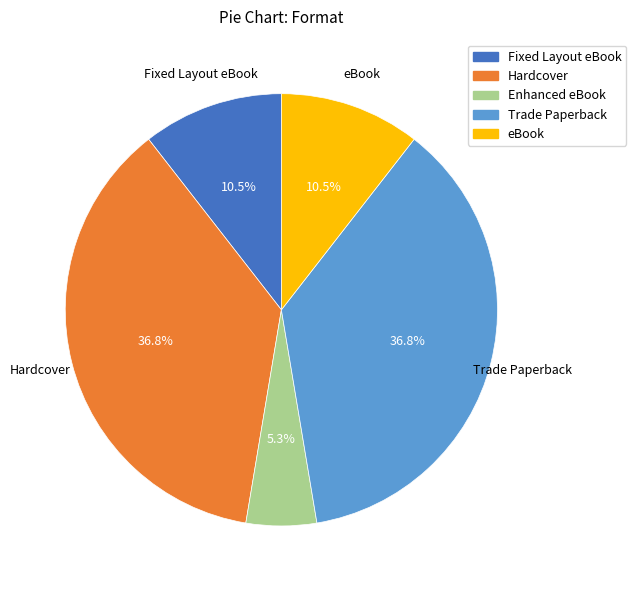

Does any single category account for the majority?

No